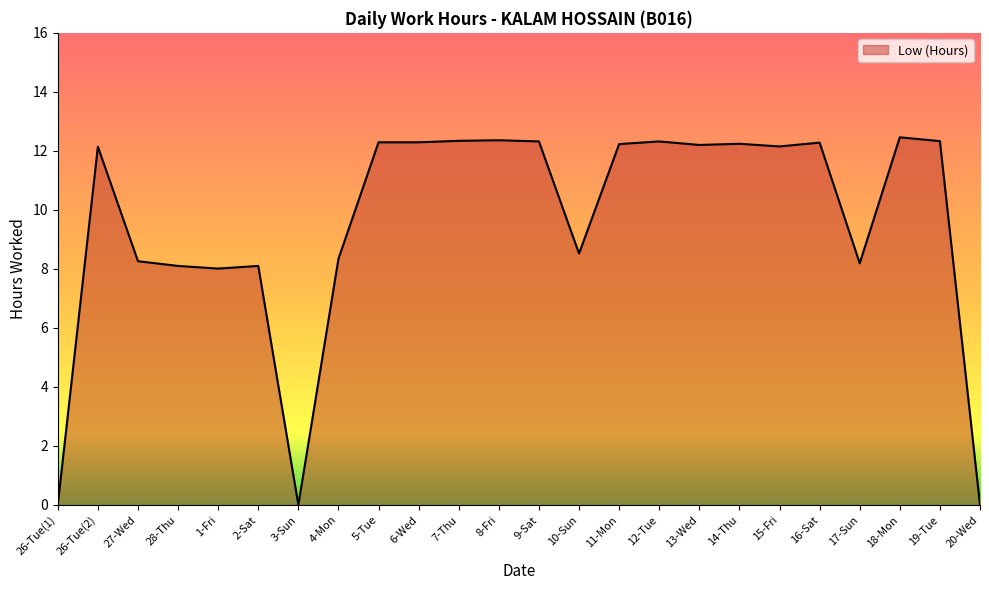

What position from the right is 12-Tue?

9